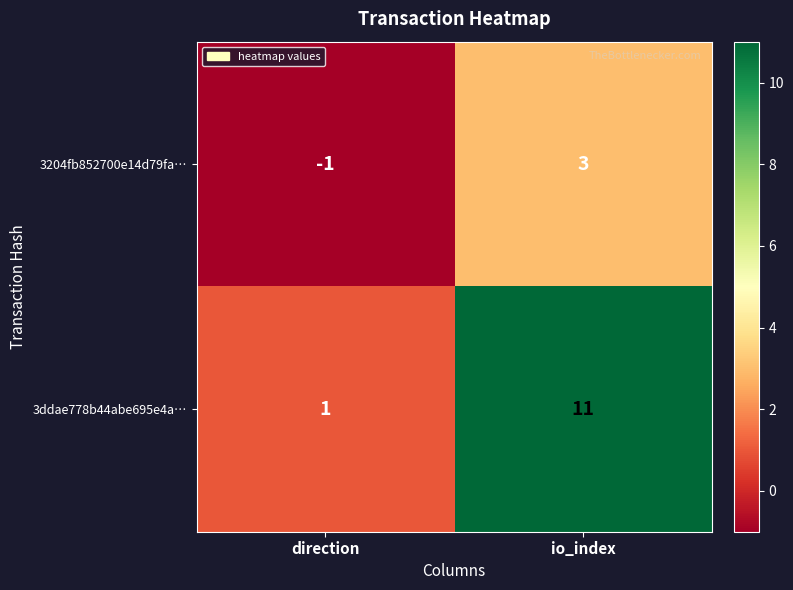

What is the spread (max minus min) of values at io_index?

8